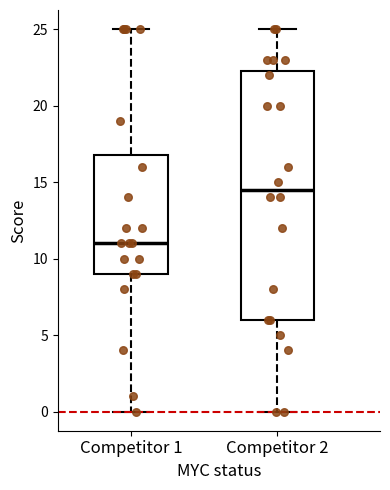

Which box has the lowest median line?

Competitor 1